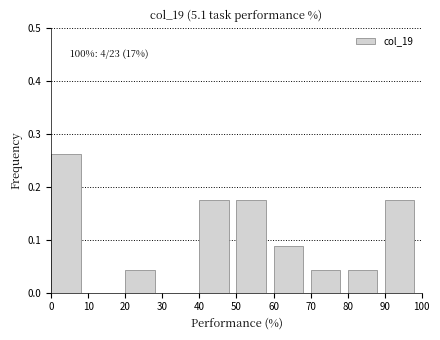

Over which range of the x-axis is the bar tallest?

0 to 10